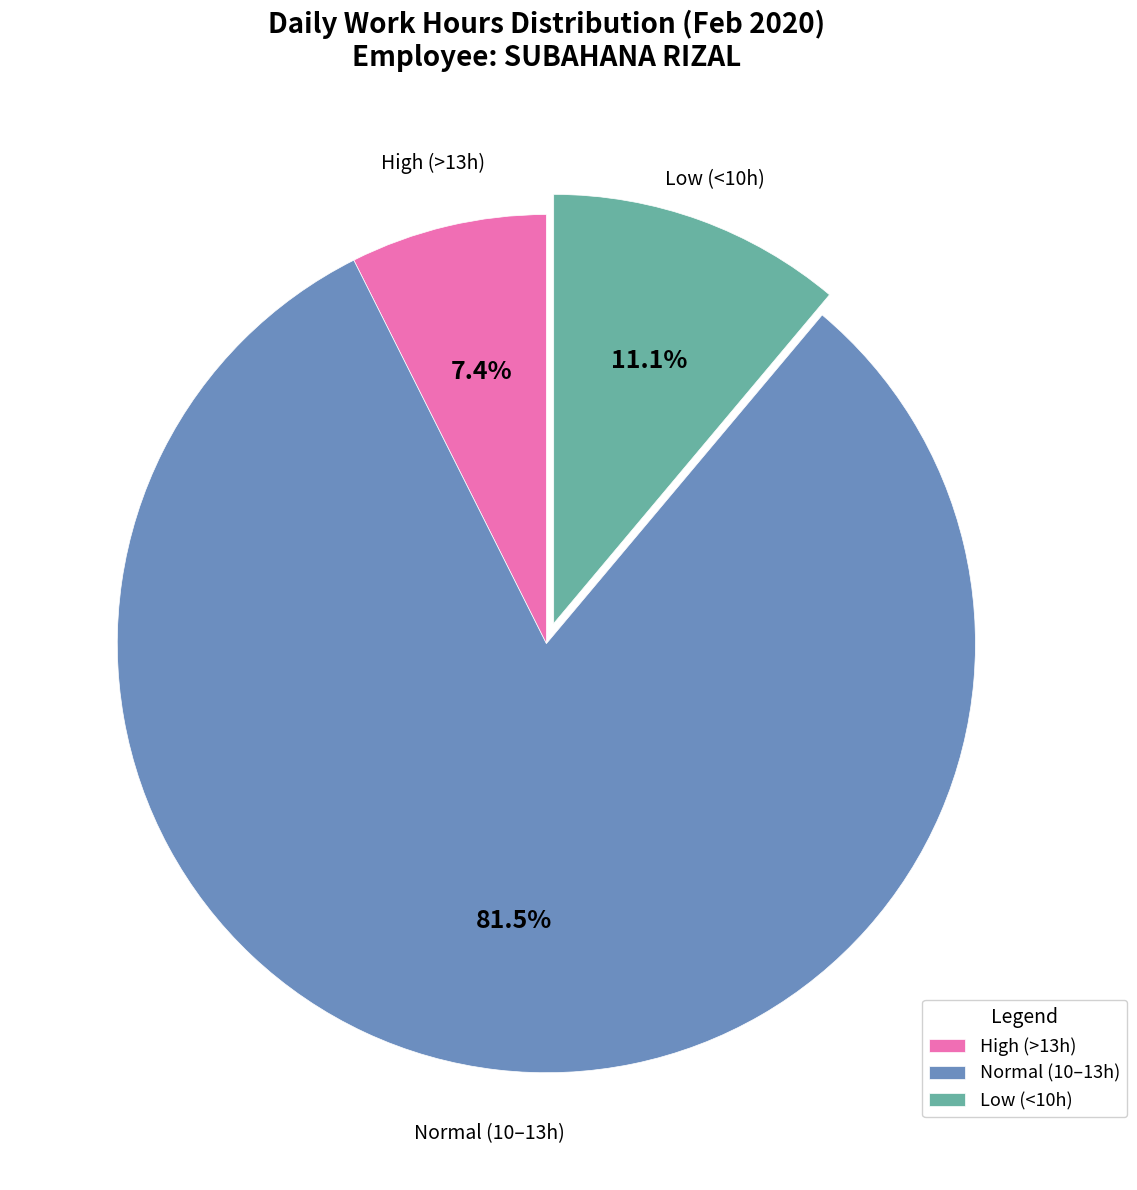

How many segments does this pie chart have?

3